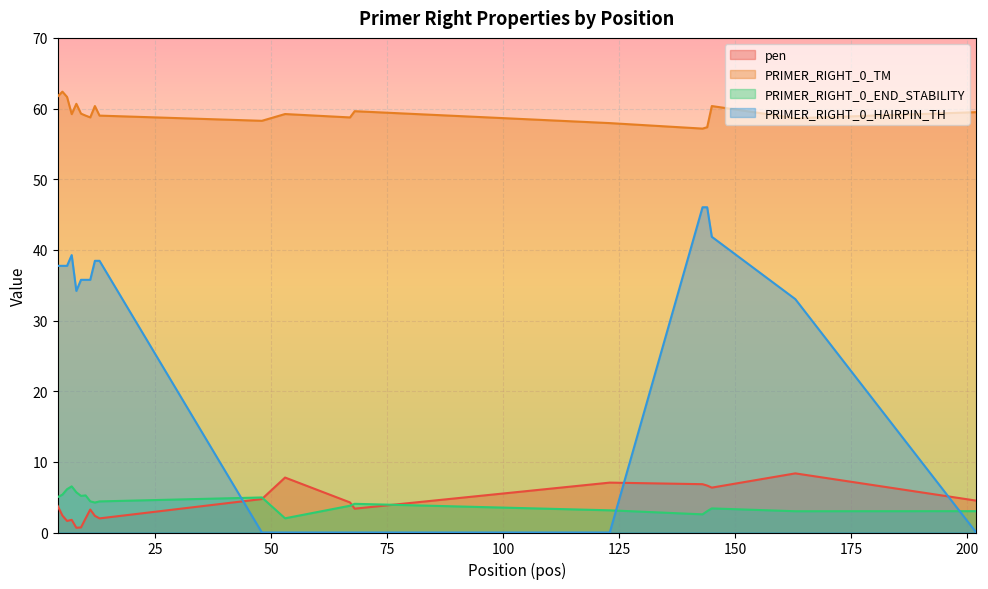

What is the sum of all PRIMER_RIGHT_0_END_STABILITY values?

85.2